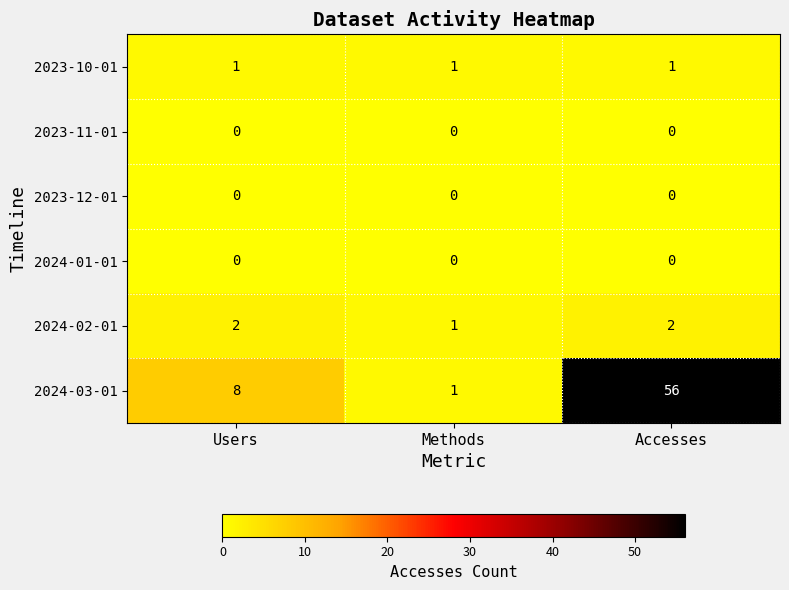

What is the maximum value shown in the chart?

56